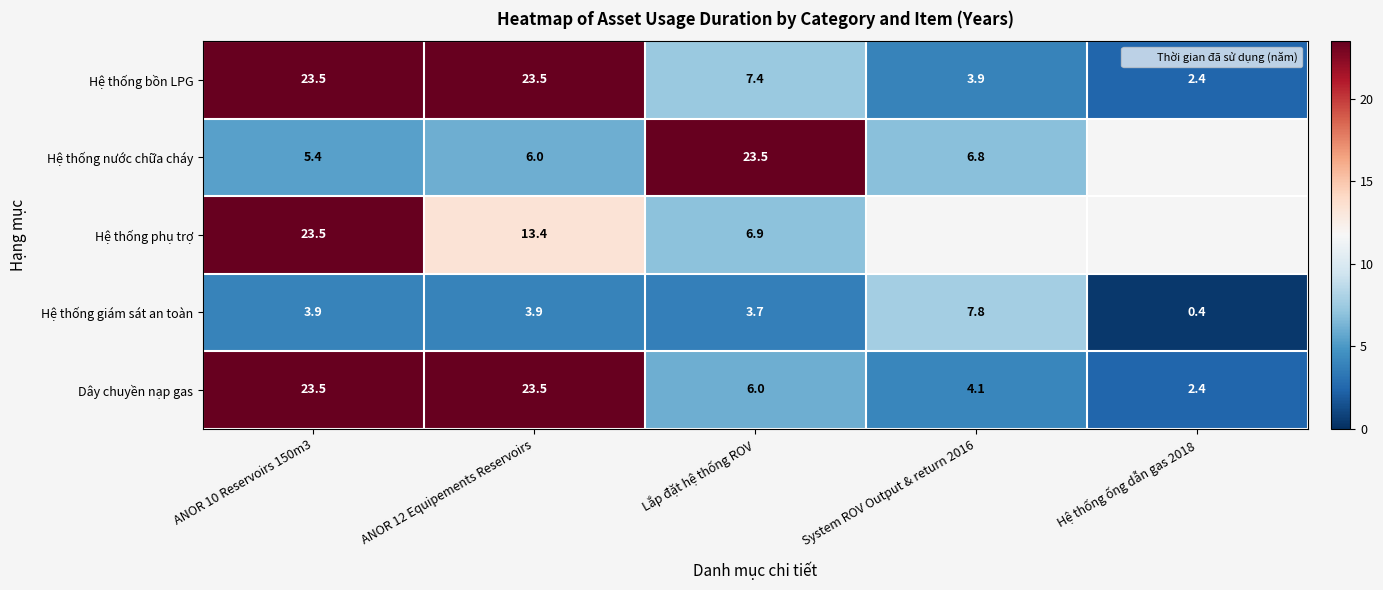

How many distinct data groups are displayed?

5